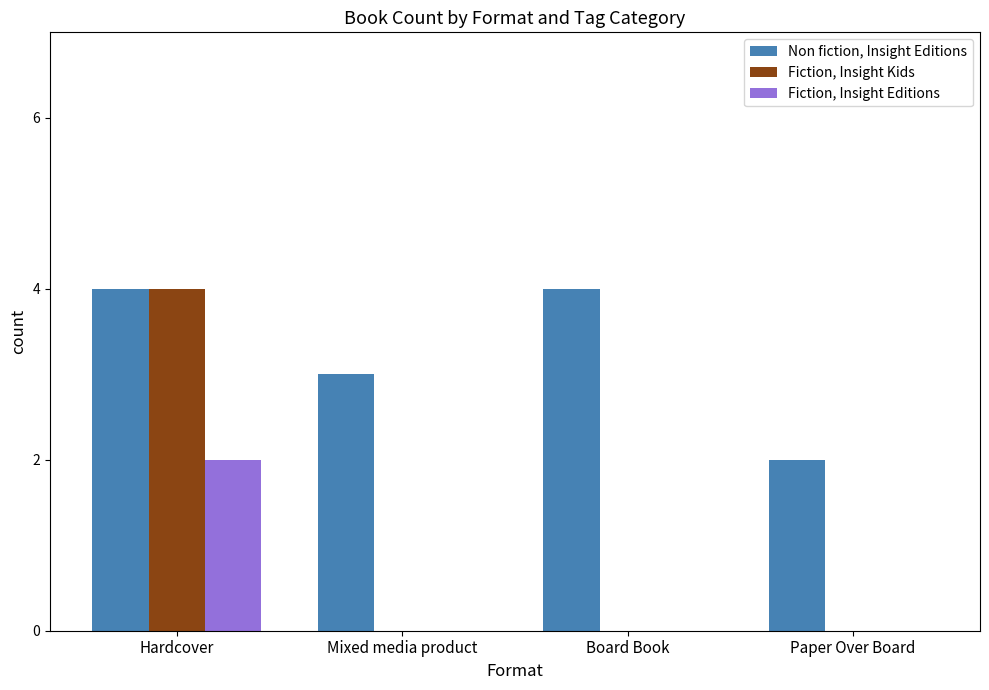

What is the sum of all Fiction, Insight Kids values?

4